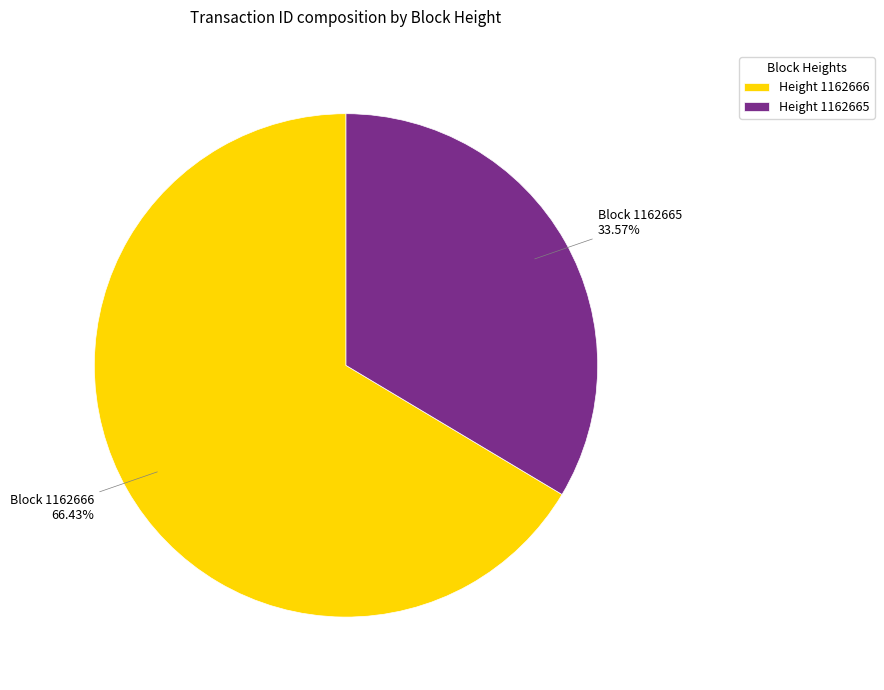

Count the number of slices in the pie.

2